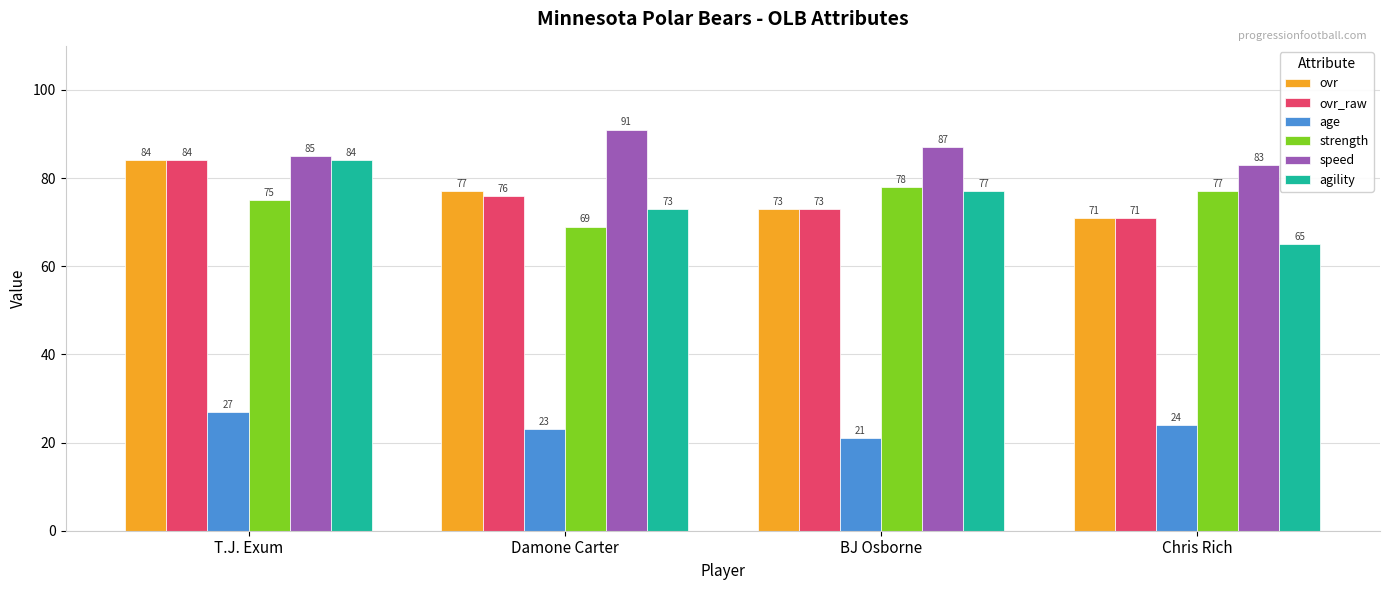

At which label is strength closest to 73?

T.J. Exum